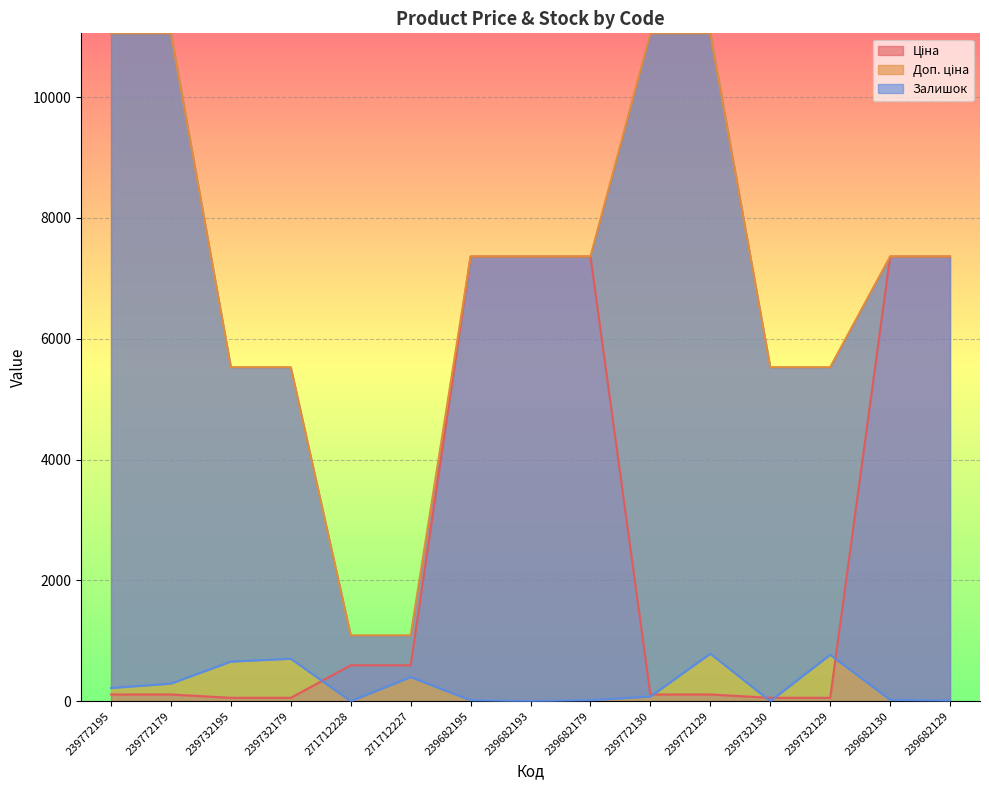

What position from the left is 239682179?

9